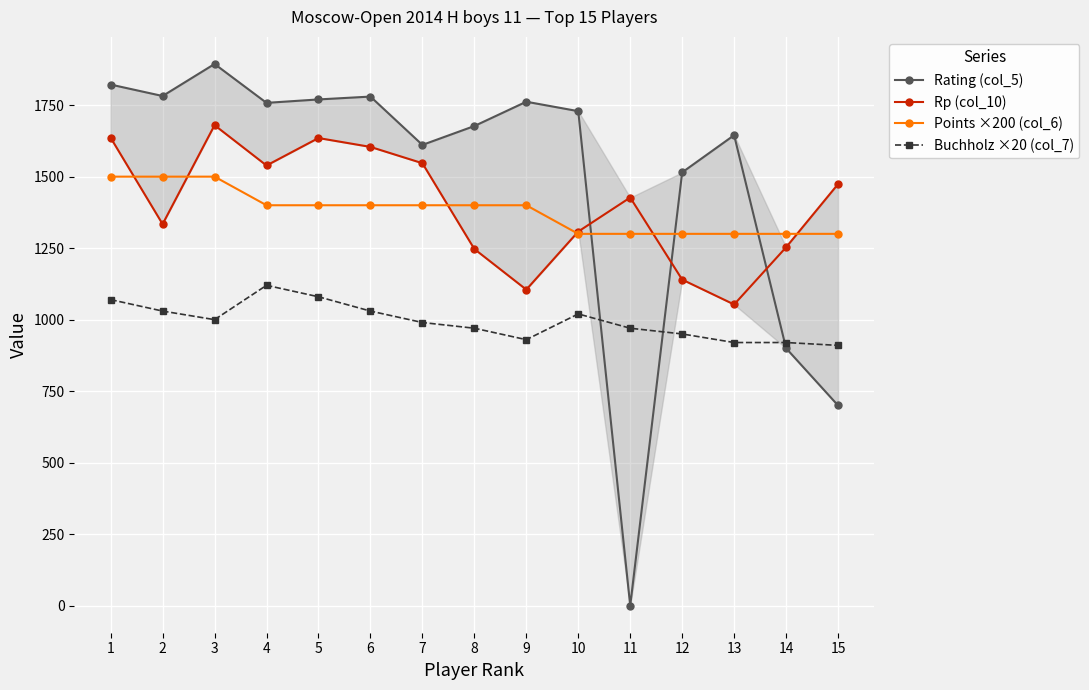

Reading left to right, transcribe all the data shown in this chart.

Rating (col_5): 1=1822	2=1782	3=1894	4=1758	5=1770	6=1780	7=1611	8=1677	9=1762	10=1729	11=0	12=1515	13=1645	14=900	15=700
Rp (col_10): 1=1636	2=1334	3=1680	4=1539	5=1635	6=1604	7=1547	8=1247	9=1105	10=1308	11=1427	12=1140	13=1053	14=1253	15=1474
Points ×200 (col_6): 1=1500	2=1500	3=1500	4=1400	5=1400	6=1400	7=1400	8=1400	9=1400	10=1300	11=1300	12=1300	13=1300	14=1300	15=1300
Buchholz ×20 (col_7): 1=1070	2=1030	3=1000	4=1120	5=1080	6=1030	7=990	8=970	9=930	10=1020	11=970	12=950	13=920	14=920	15=910